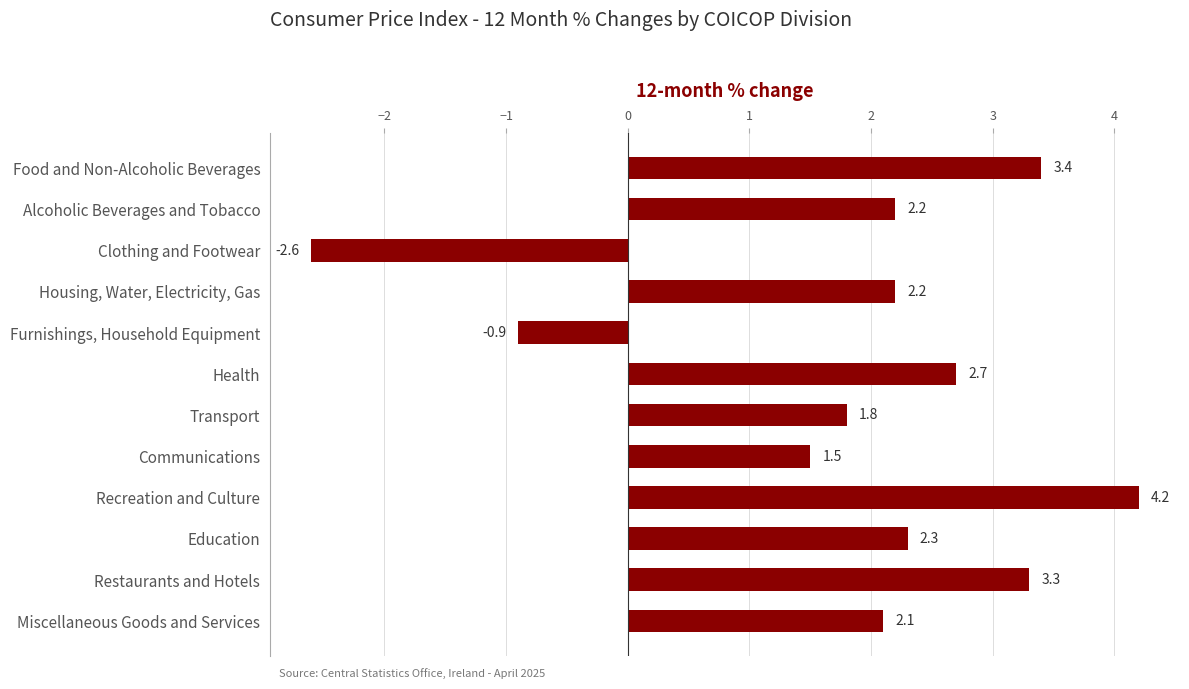

Is it true that the value at Food and Non-Alcoholic Beverages is 3.4?

True